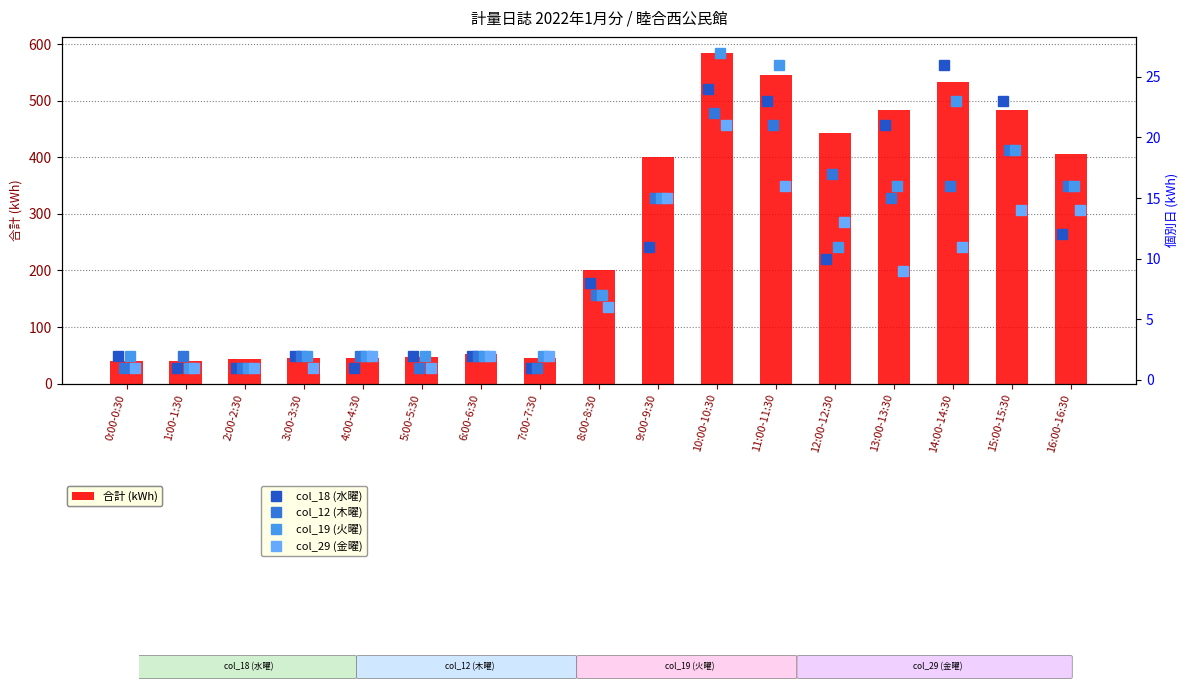

What is the greatest value displayed?

584